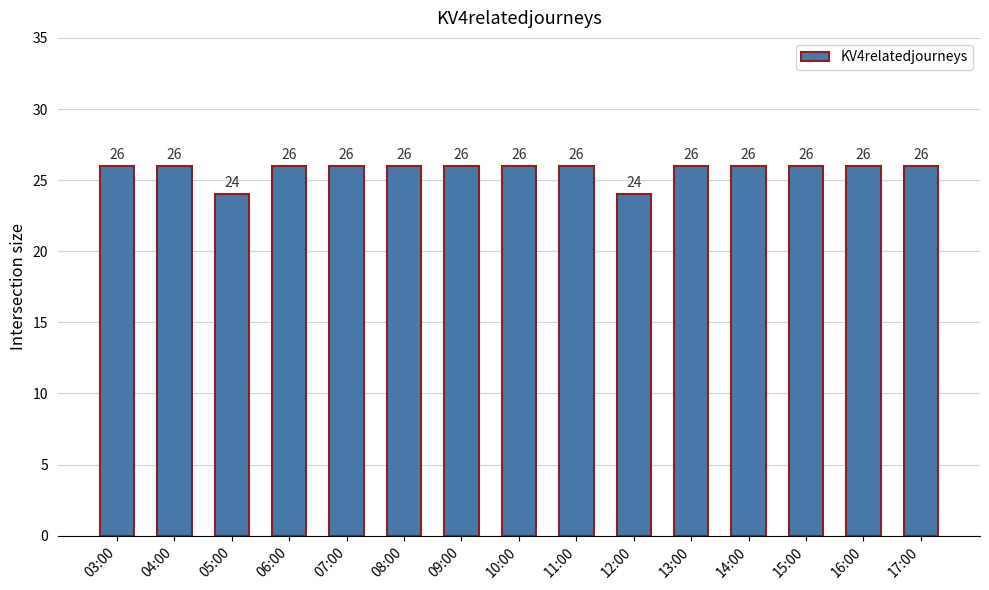

What is the minimum value shown in the chart?

24